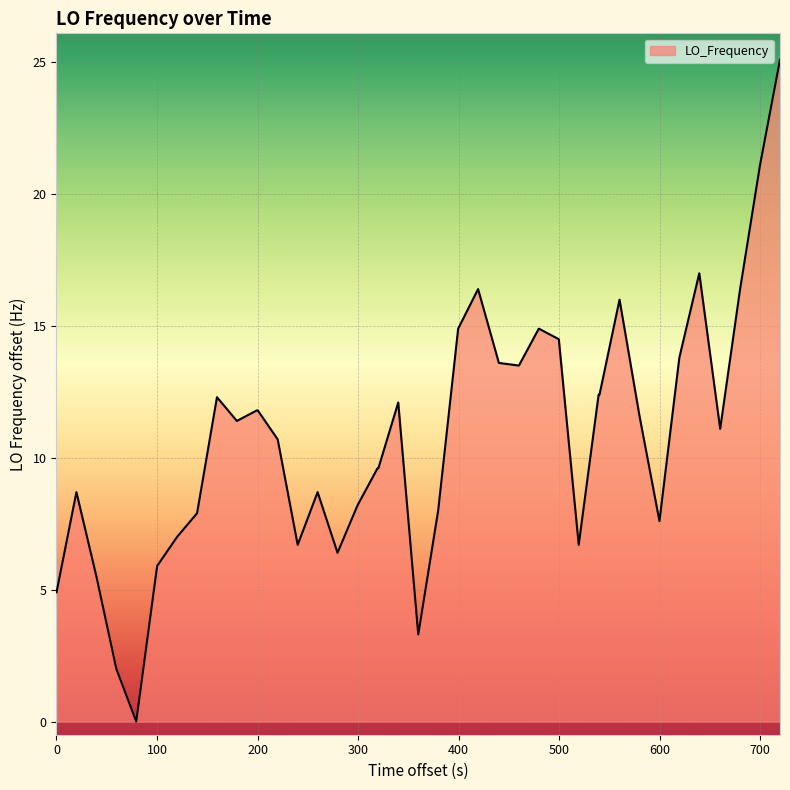

How many categories are shown in the chart?

40